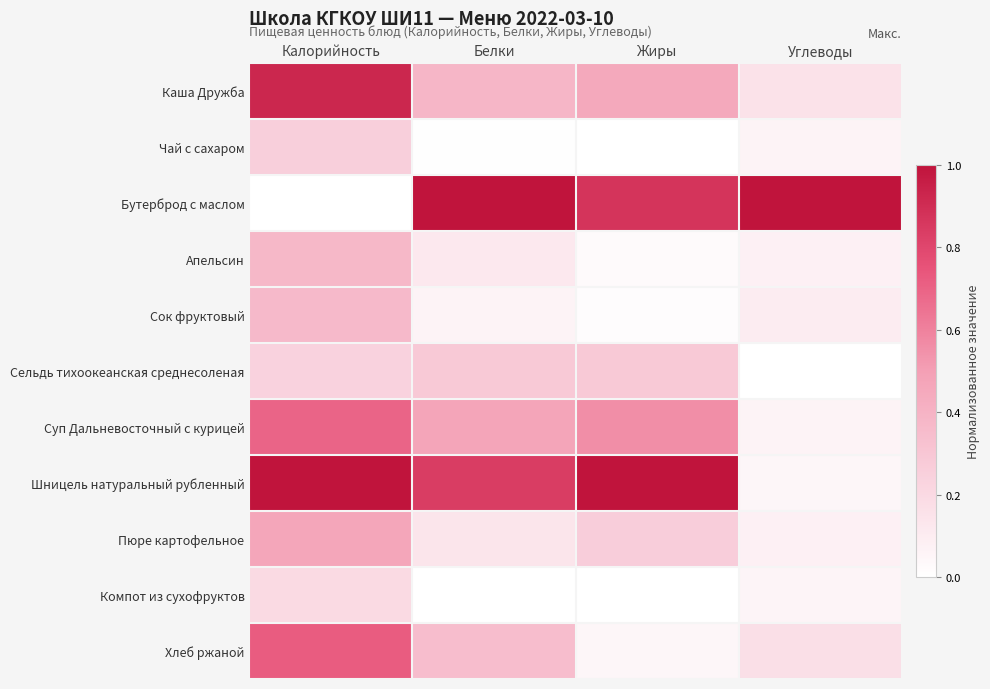

At Калорийность, list the series in order from smallest to largest.

Бутерброд с маслом, Компот из сухофруктов, Сельдь тихоокеанская среднесоленая, Чай с сахаром, Сок фруктовый, Апельсин, Пюре картофельное, Суп Дальневосточный с курицей, Хлеб ржаной, Каша Дружба, Шницель натуральный рубленный